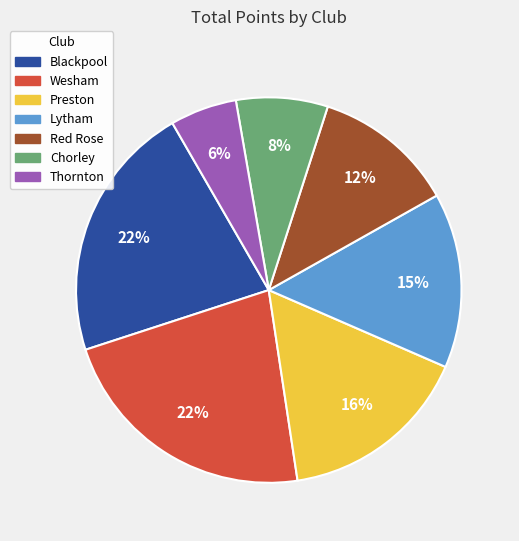

How many segments does this pie chart have?

7